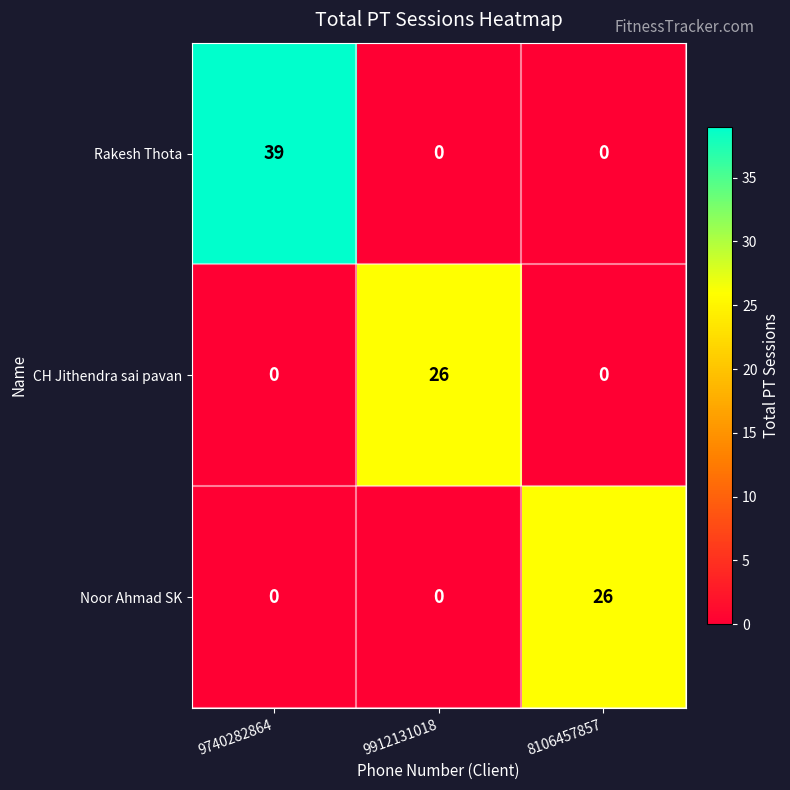

At which category is the sum across all series the highest?

9740282864